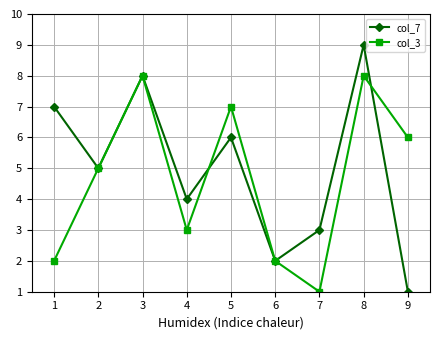

Is the value of col_3 at 8 greater than the value of col_7 at 7?

Yes